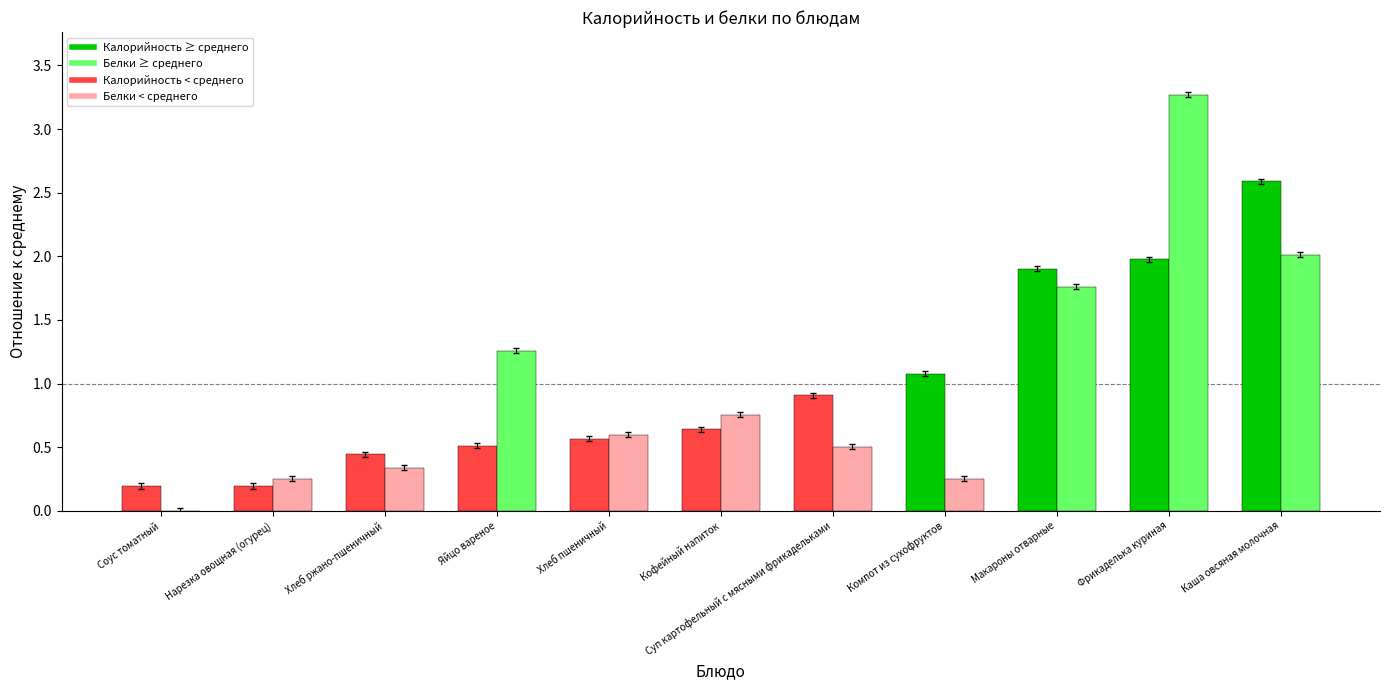

At which category is the sum across all series the highest?

Фрикаделька куриная